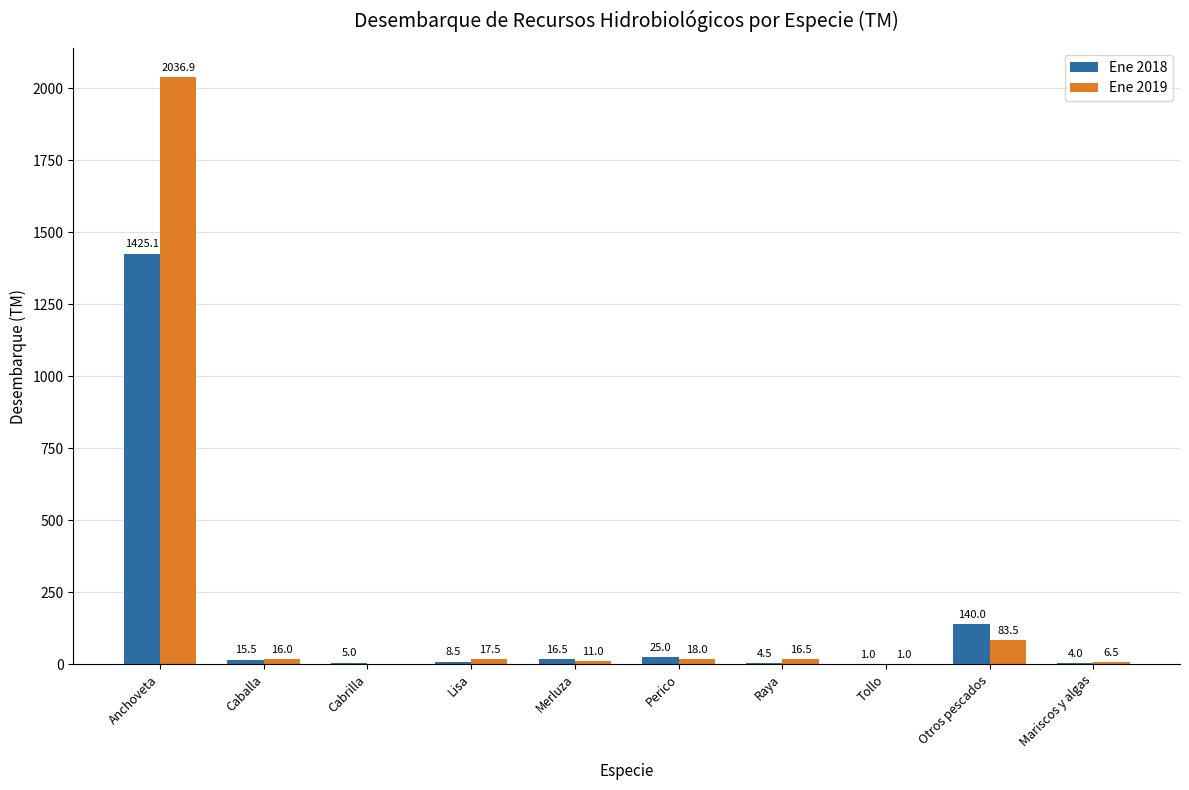

Between Anchoveta and Tollo, which series saw the biggest shift?

Ene 2019